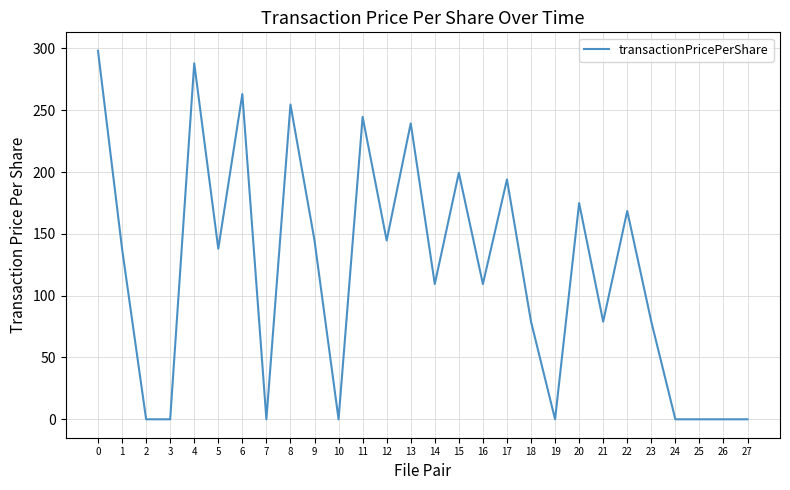

The chart shows a value of 282.7 at 20. True or false?

False